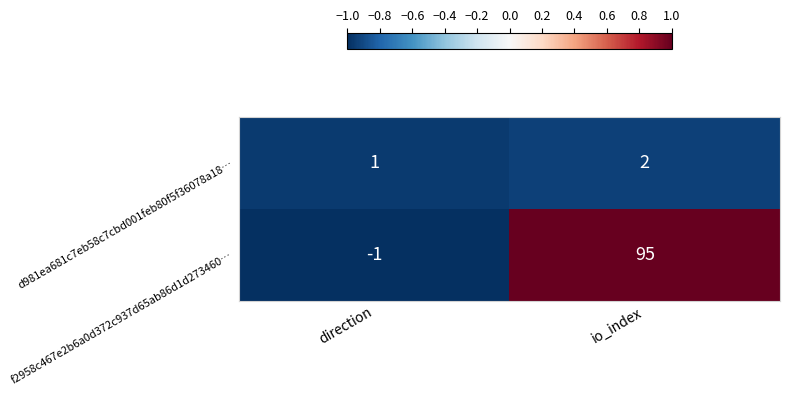

What is the total value across all series at direction?

0